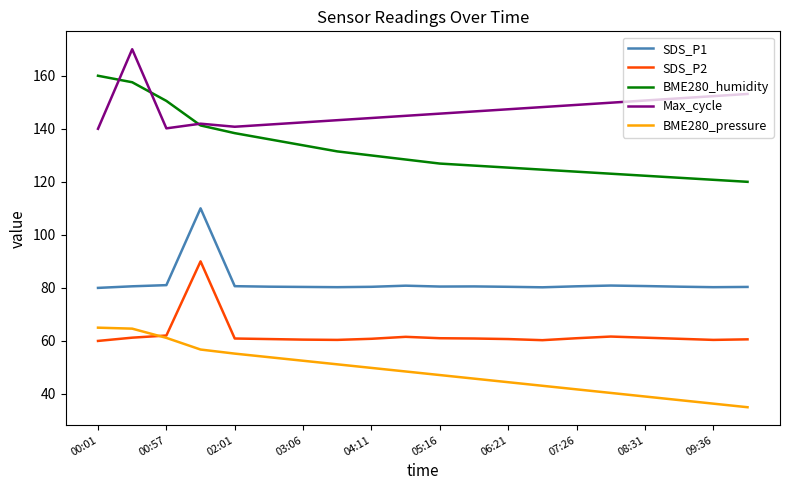

What is the greatest value displayed?

170.0